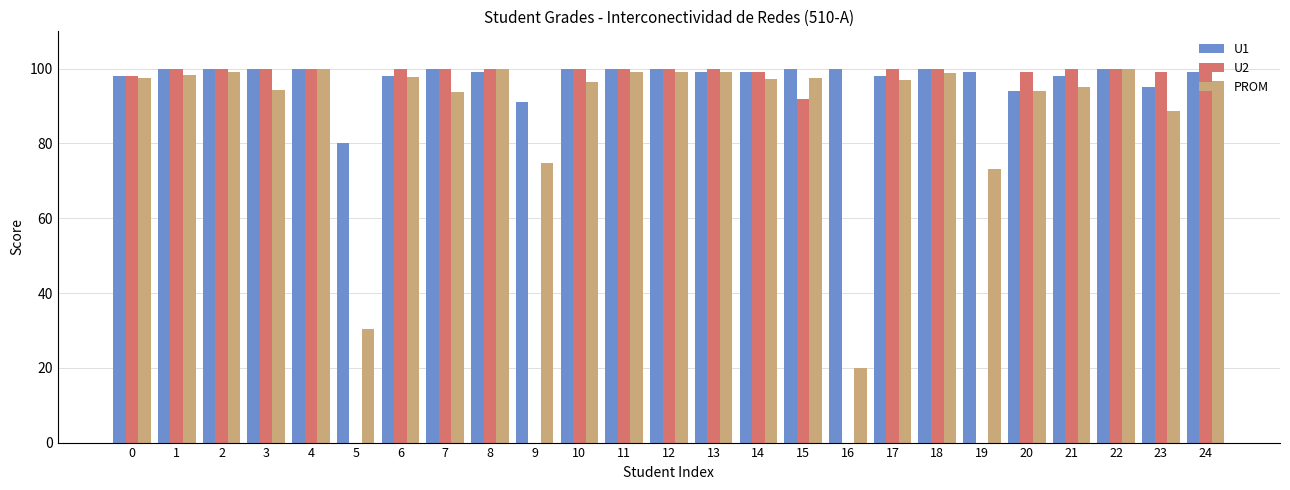

Which series has the largest total across all categories?

U1